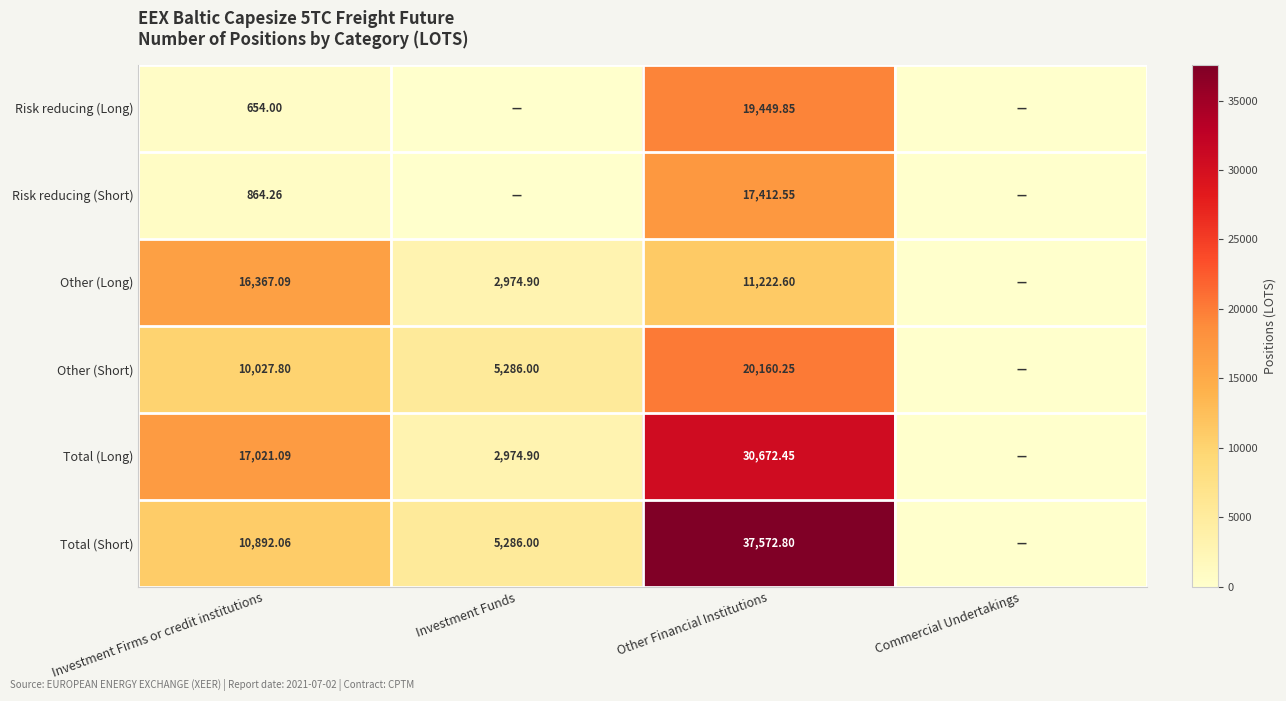

At which category is the sum across all series the highest?

Other Financial Institutions